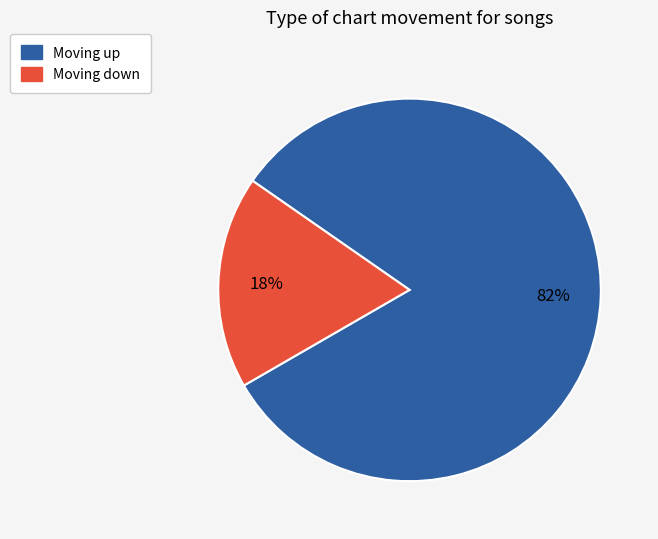

To the nearest percent, what is the difference between the largest and smallest slice percentages?

64%